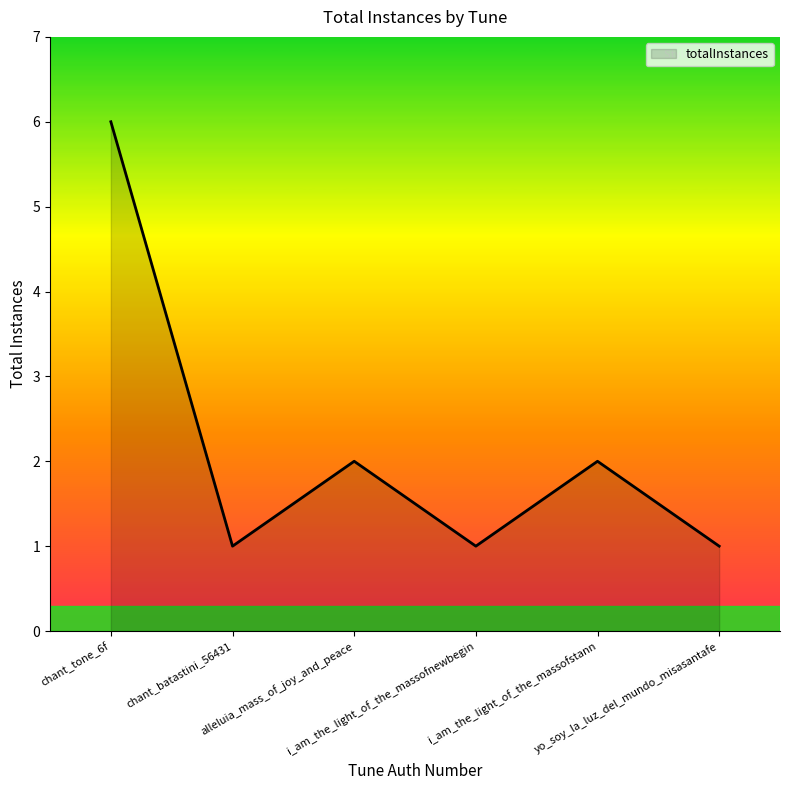

What is the maximum value shown in the chart?

6